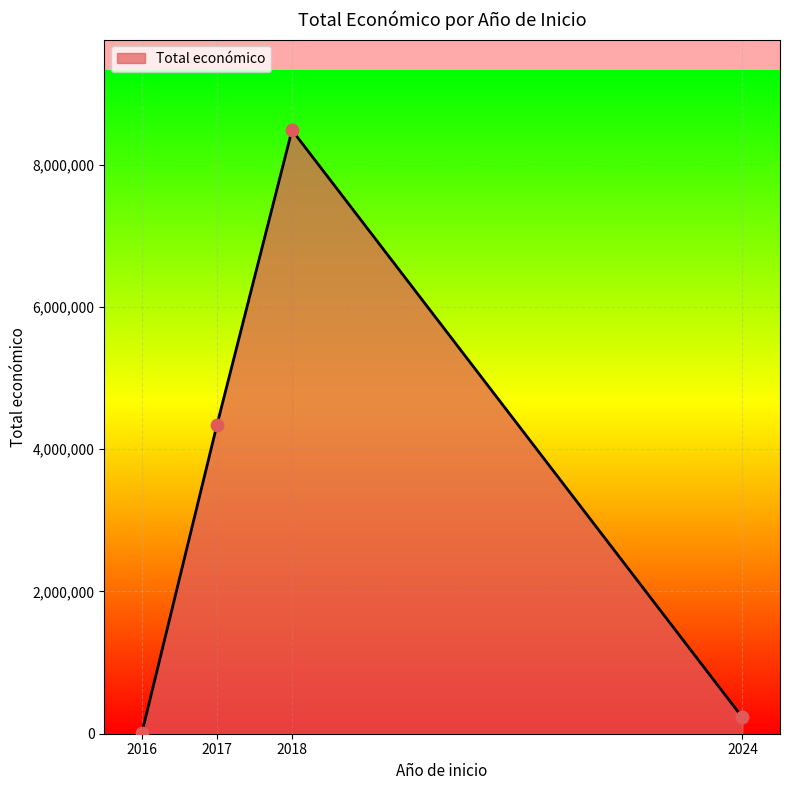

Approximately how many times larger is the value at 2018 compared to 2017?

2.0